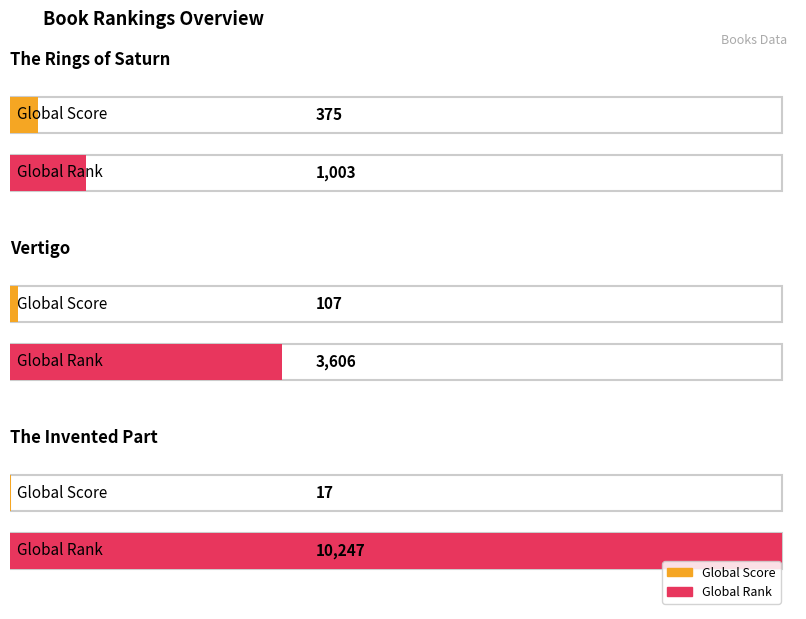

Reading right to left, what are all the values shown in this chart?

Global Score: The Invented Part=17	Vertigo=107	The Rings of Saturn=375
Global Rank: The Invented Part=10247	Vertigo=3606	The Rings of Saturn=1003